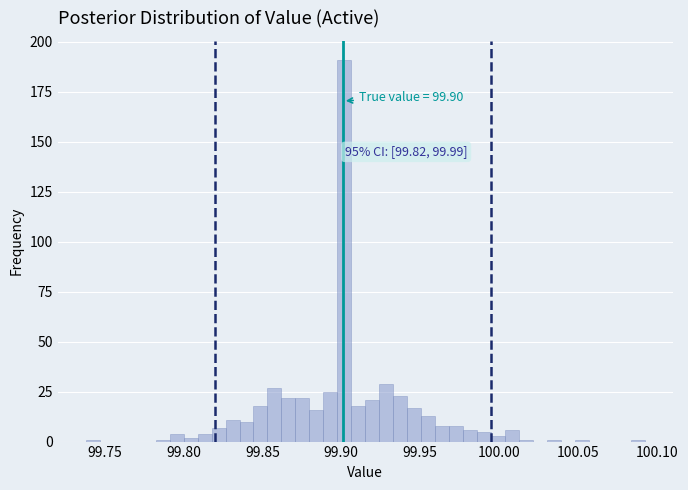

Read against the x-axis, roughly where is the centre of the tallest bar?

99.900